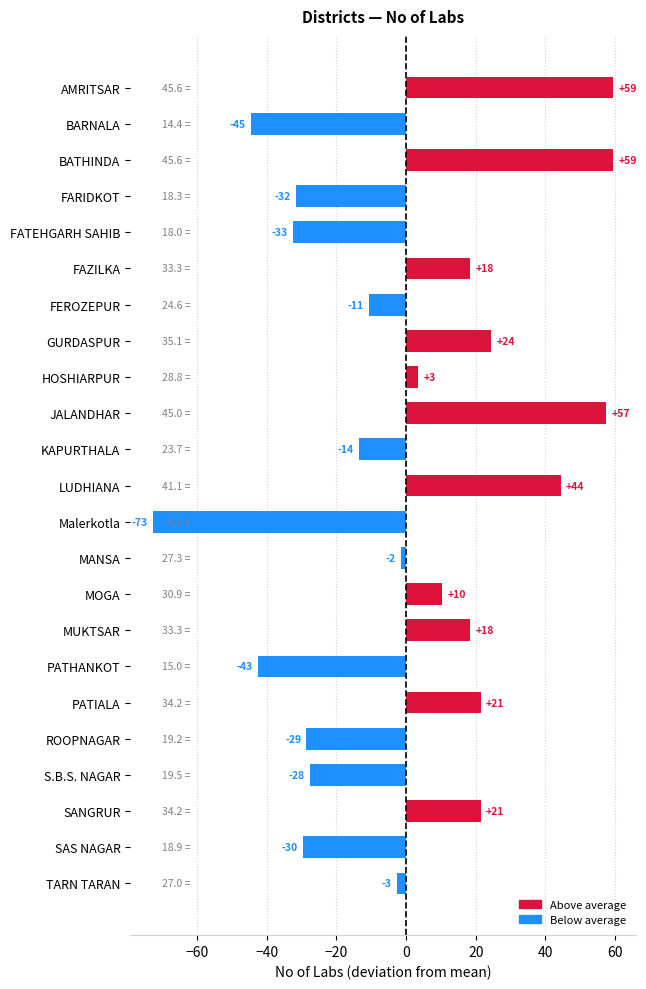

Does the chart contain any negative values?

Yes